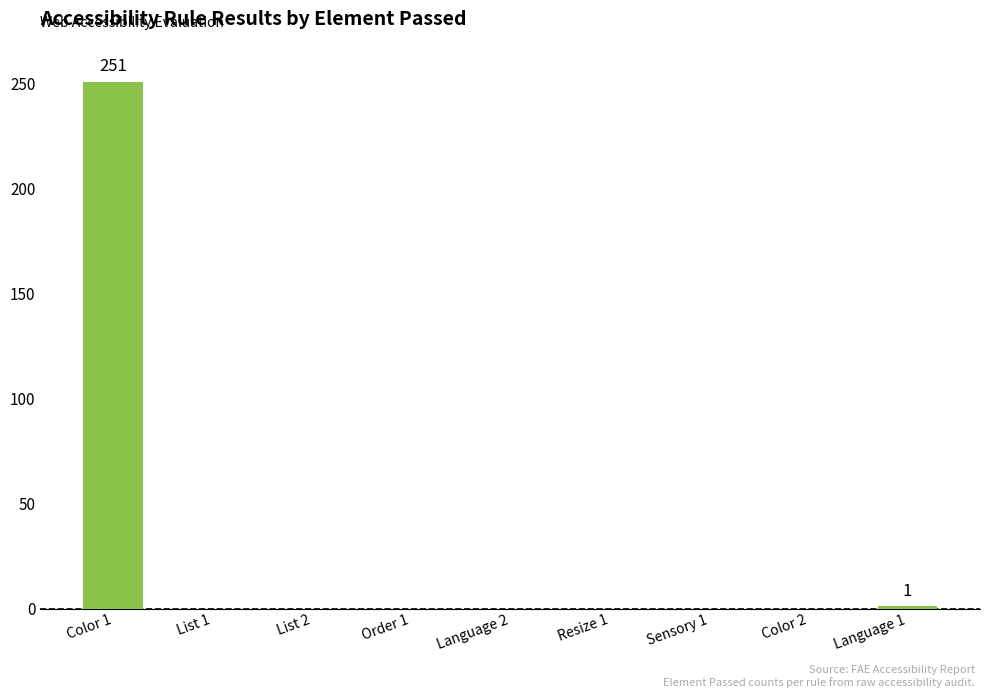

What is the change in value from Color 1 to Order 1?

-251